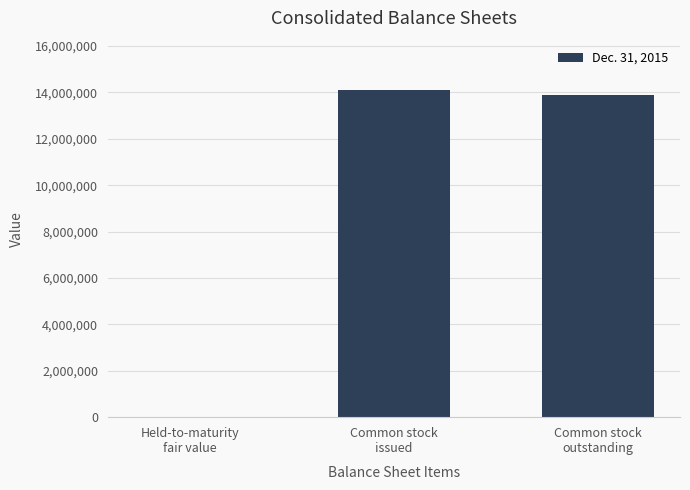

What is the maximum value shown in the chart?

14116677